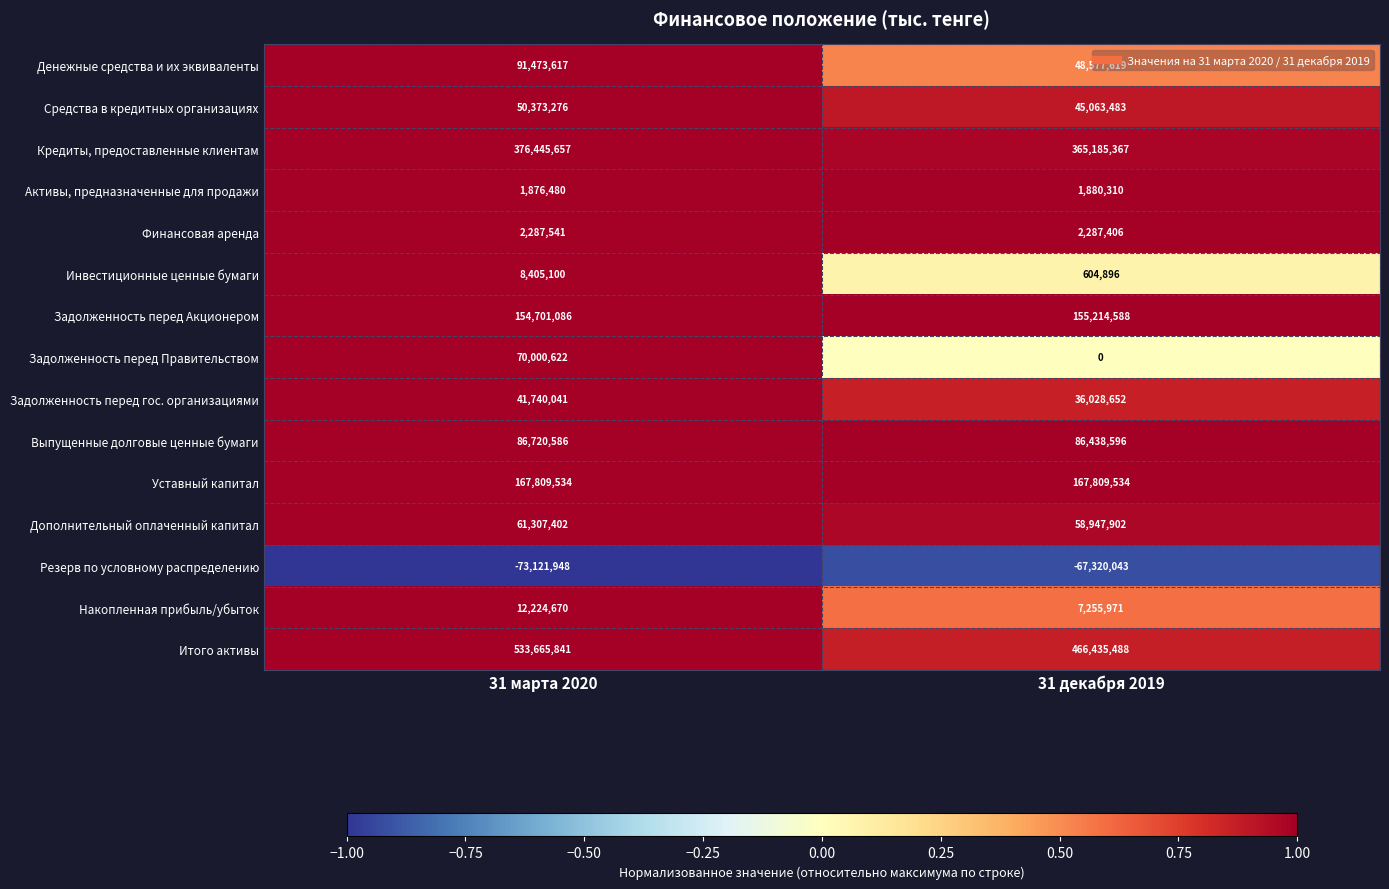

What is the difference between the highest and lowest values at 31 декабря 2019?

533755531